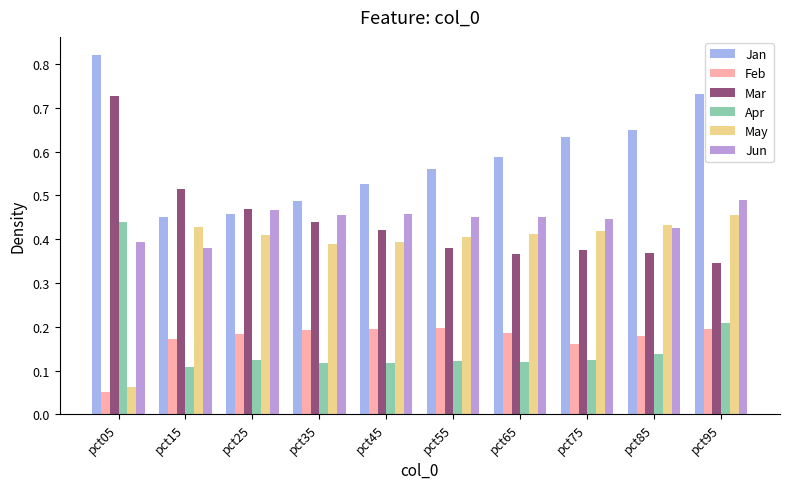

What is the sum of all Apr values?

1.6